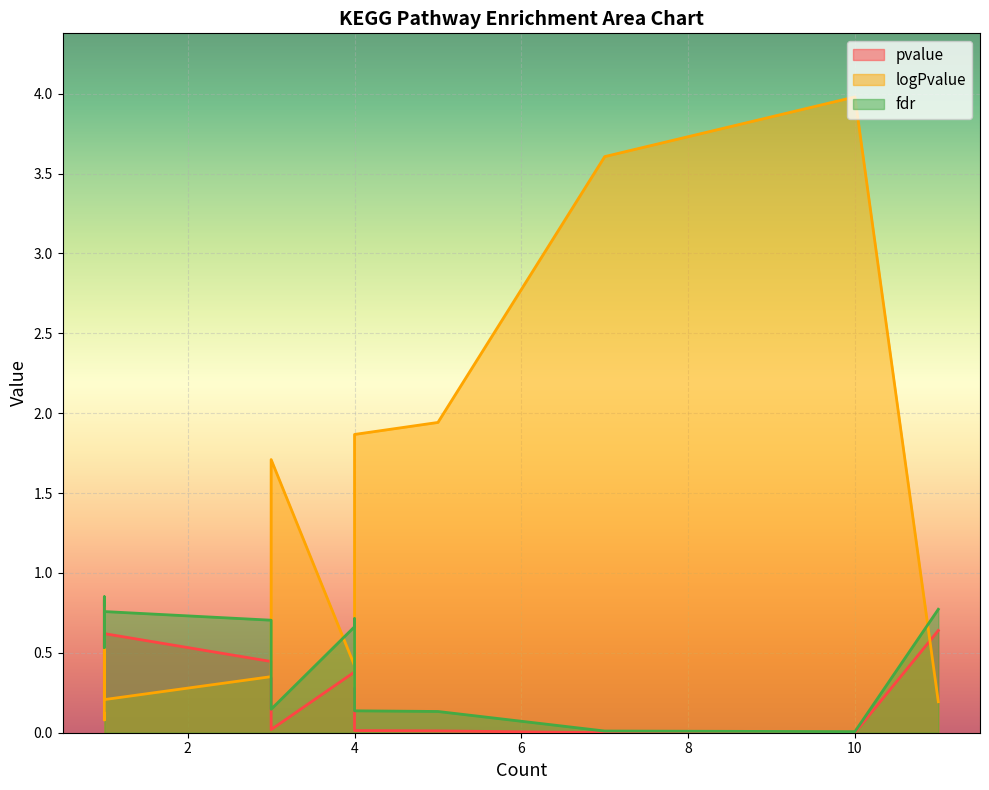

The value of fdr at 1 is 0.8. True or false?

True